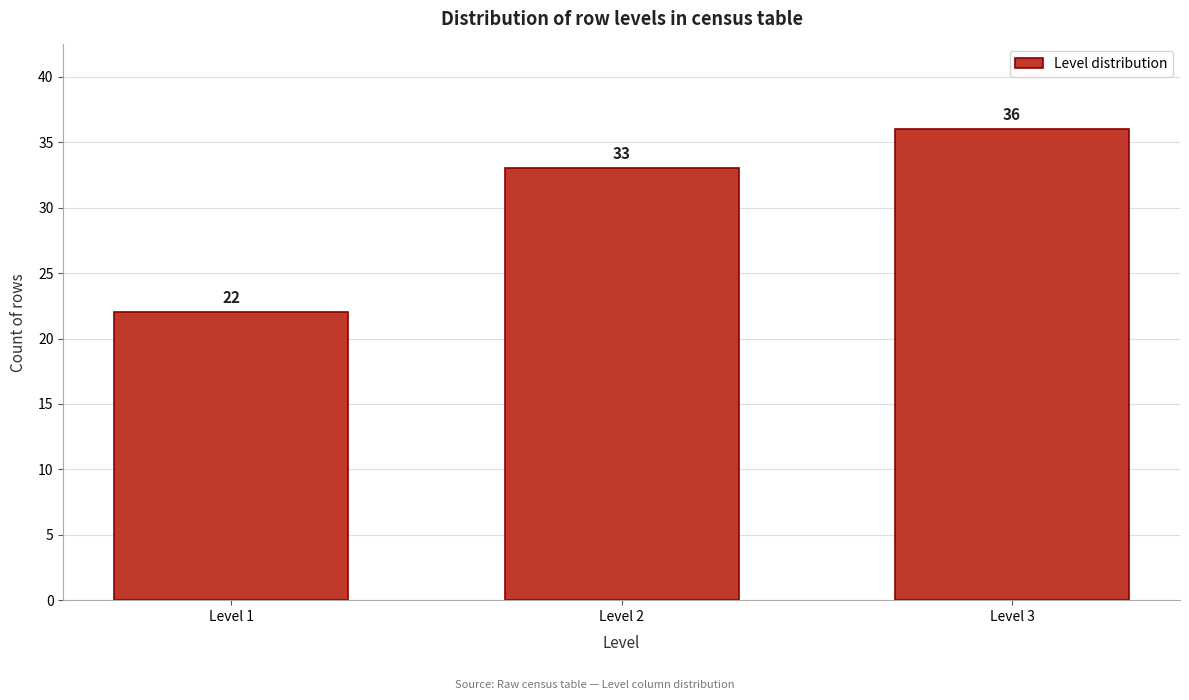

Reading left to right, extract all data points from this chart.

22	33	36